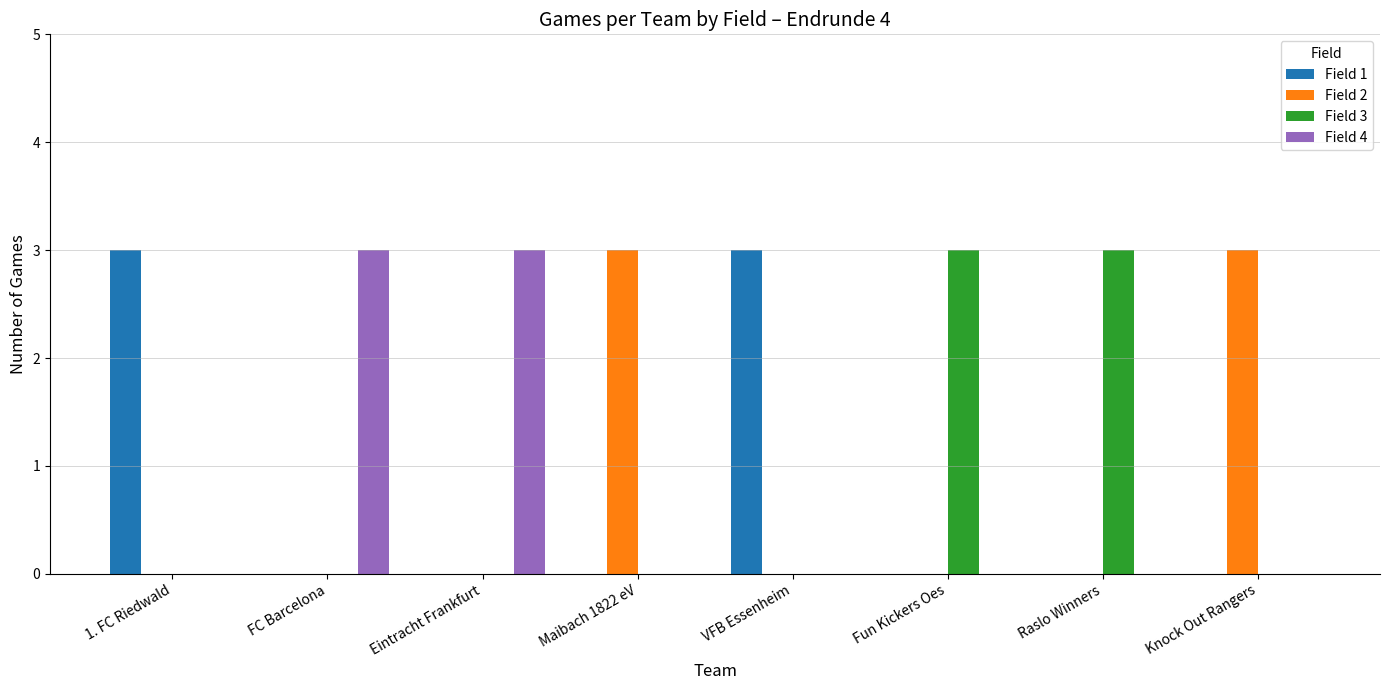

What are all the series names shown in the legend?

Field 1, Field 2, Field 3, Field 4